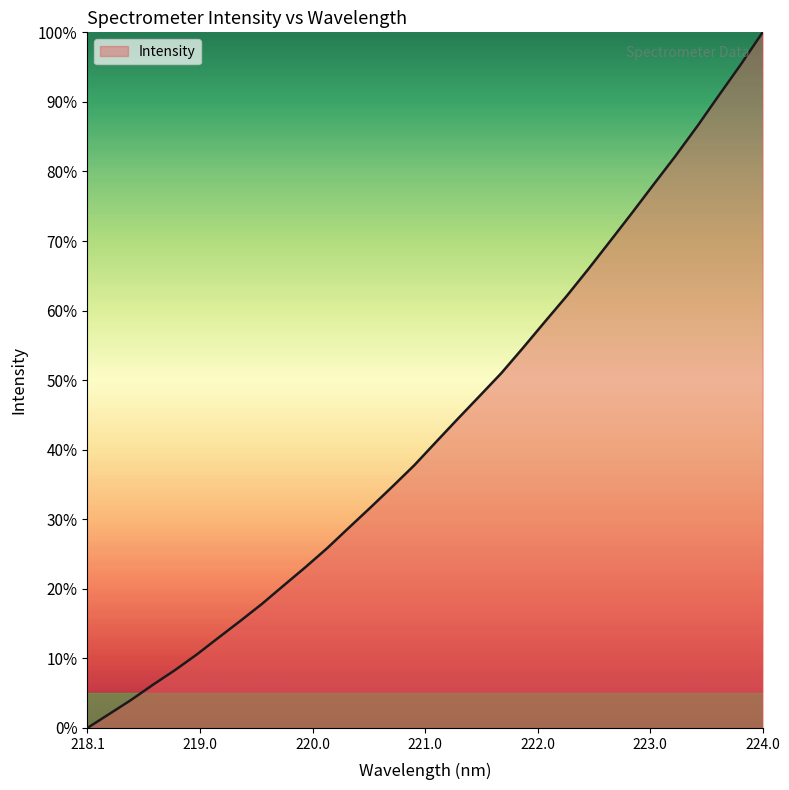

What is the maximum value shown in the chart?

100.0